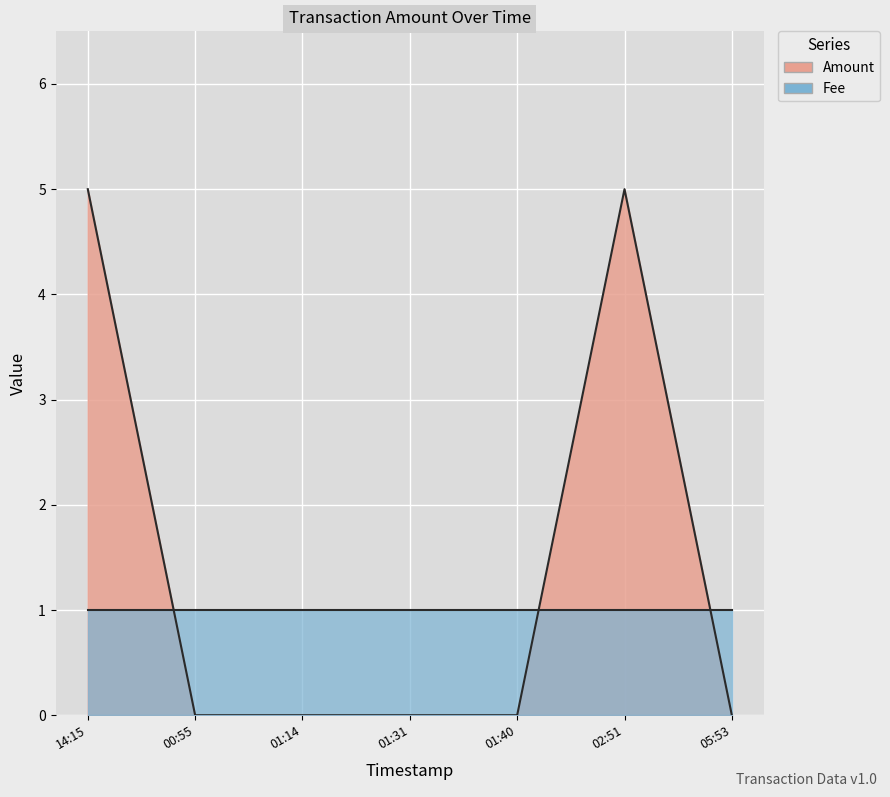

Rank the categories by value from lowest to highest.

00:55, 01:14, 01:31, 01:40, 05:53, 14:15, 02:51